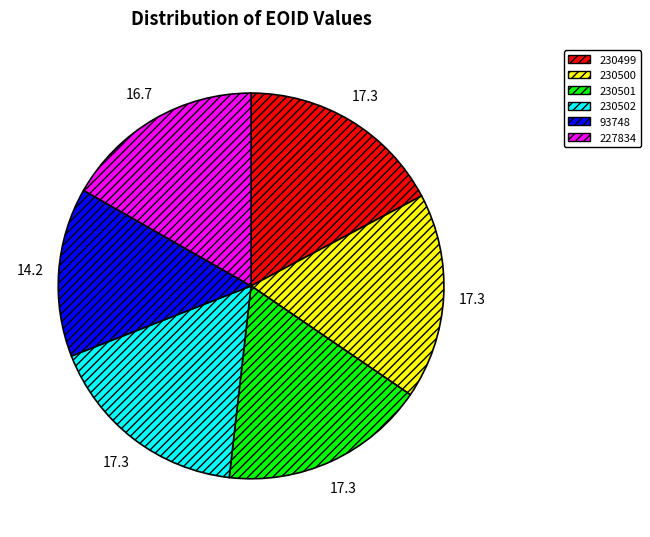

How many slices are in this pie chart?

6